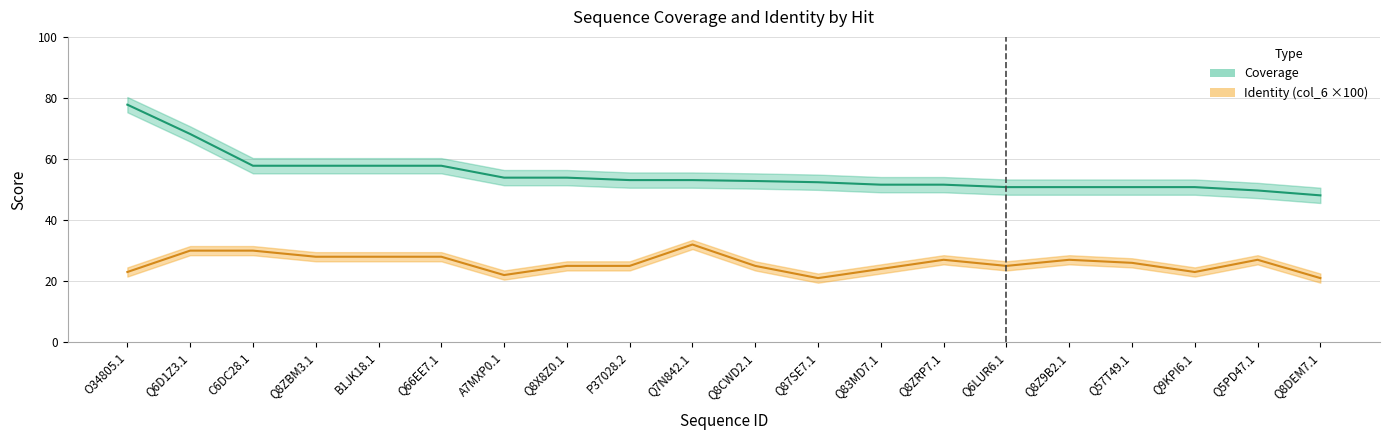

Which label corresponds to the smallest value in the chart?

Q87SE7.1